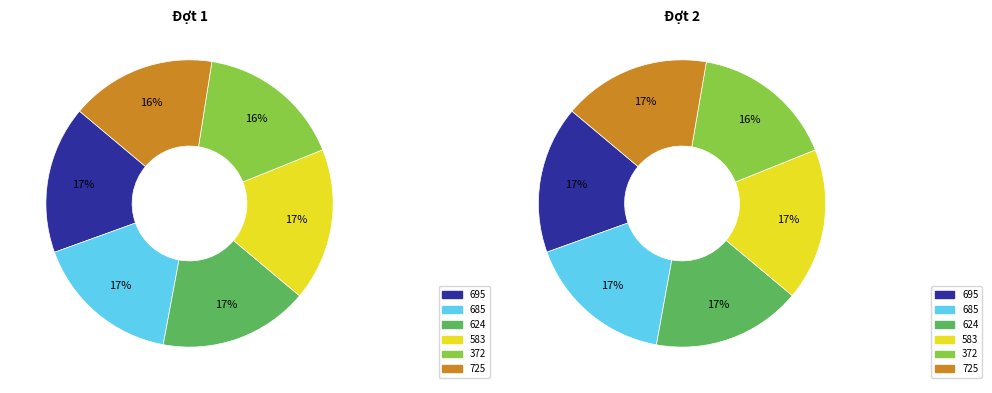

To the nearest percent, what is the difference between the largest and smallest slice percentages?

1%